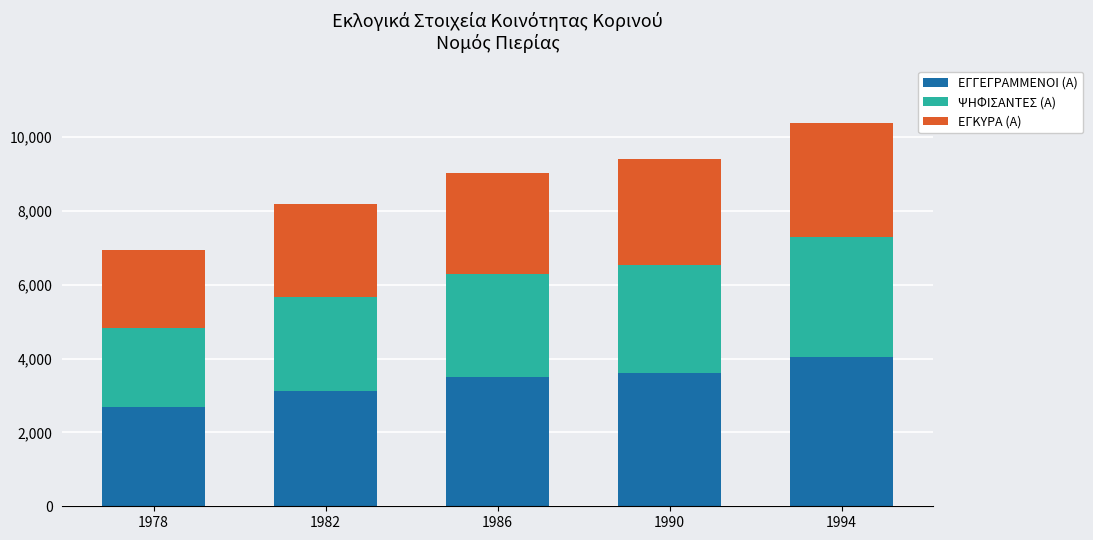

Does the chart contain any negative values?

No